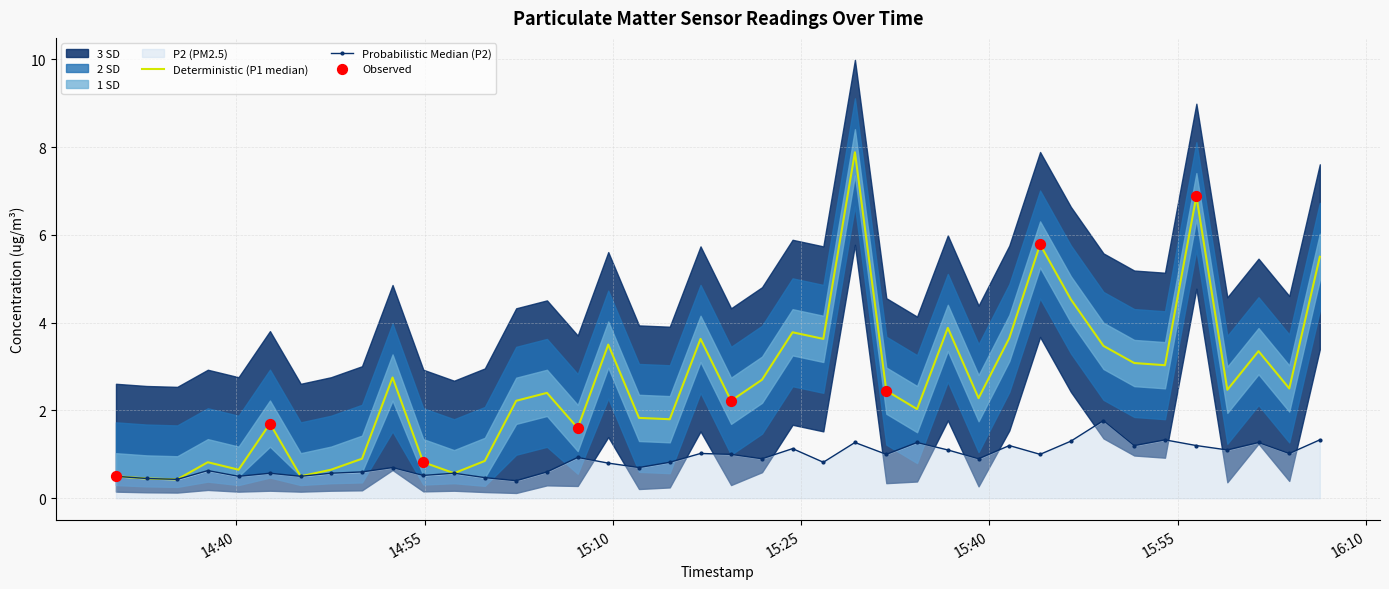

Is the value of P1 at 2022-08-02T15:14:32 greater than the value of P2 at 2022-08-02T16:06:19?

Yes